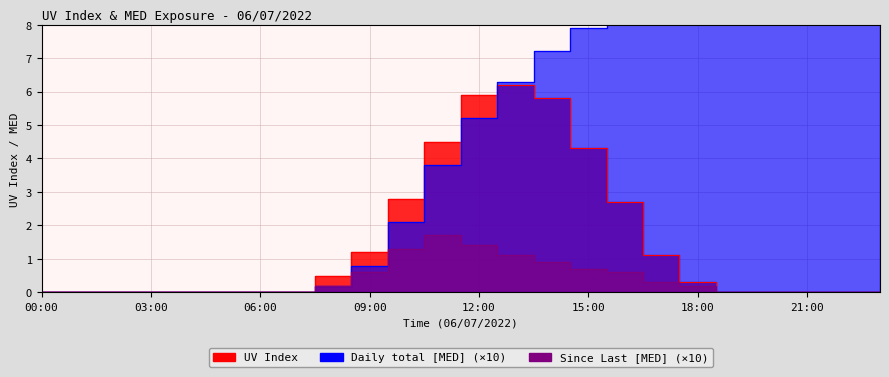

Where is the first local maximum for Since Last [MED]?

11:00